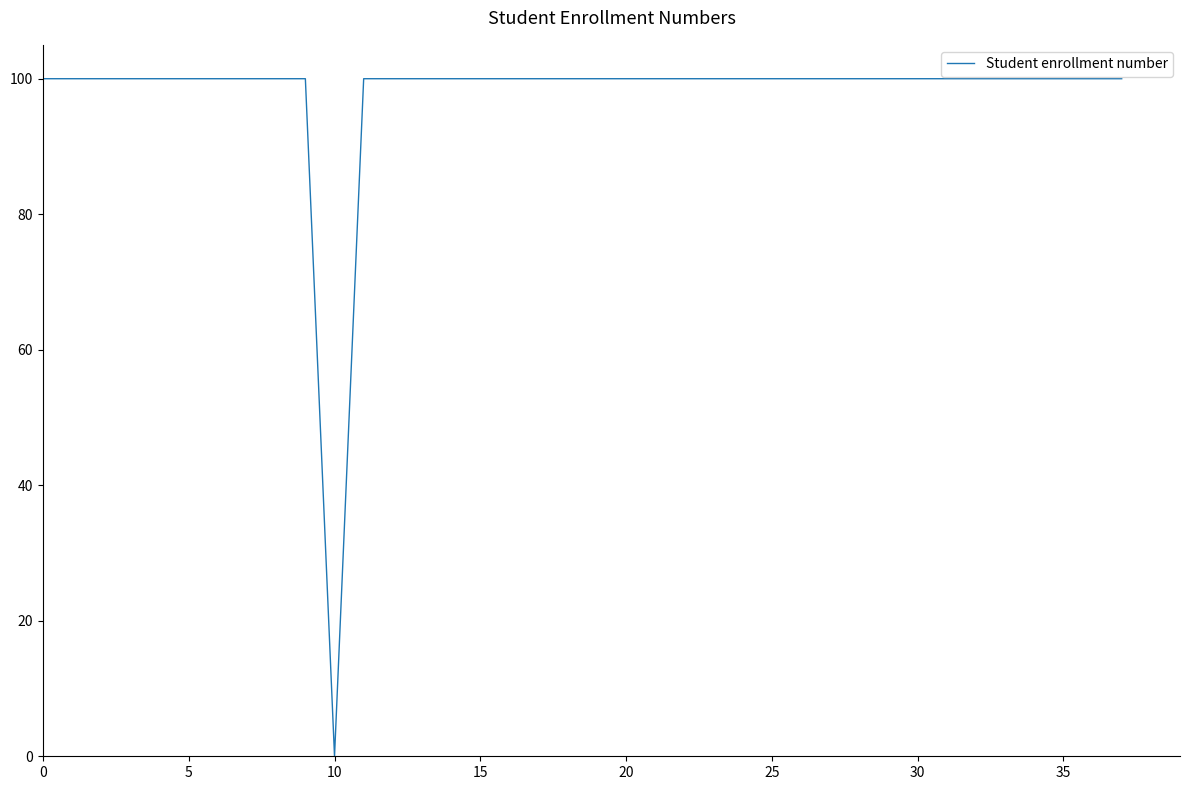

Count the number of data series in this chart.

1